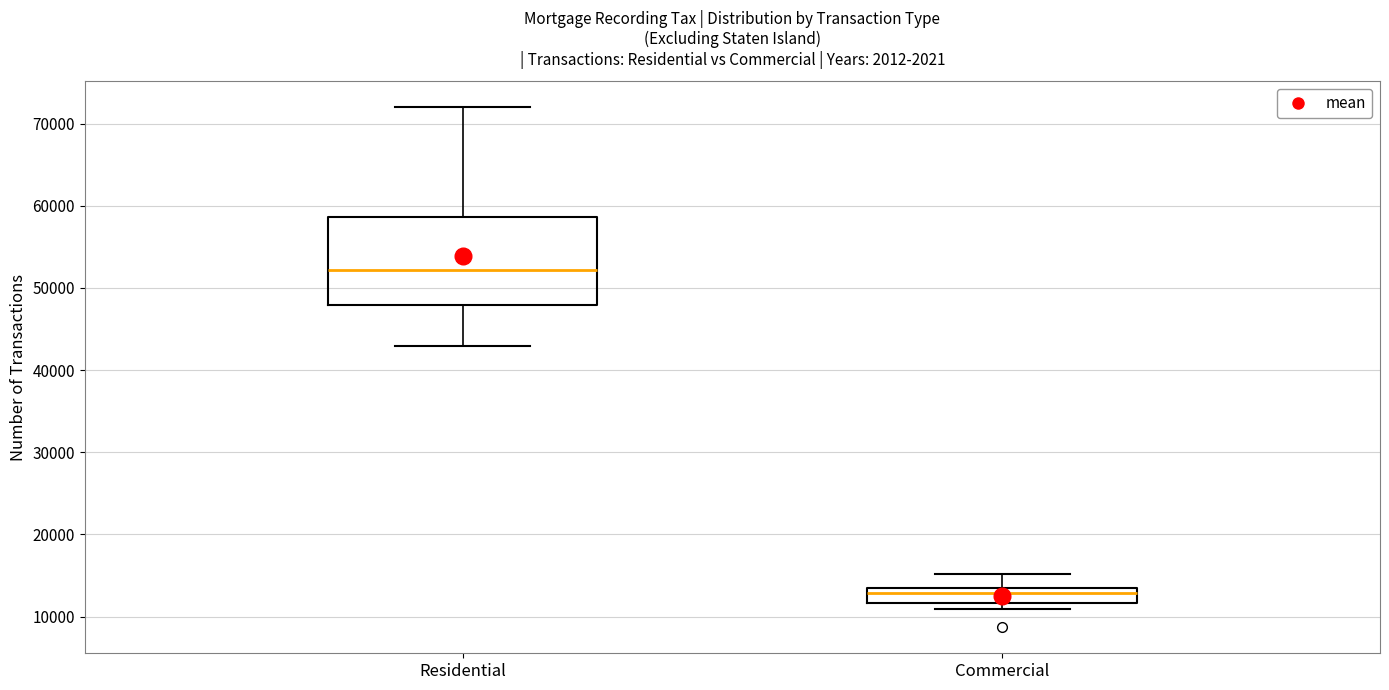

Which box is the tallest, from its lower edge to its upper edge?

Residential